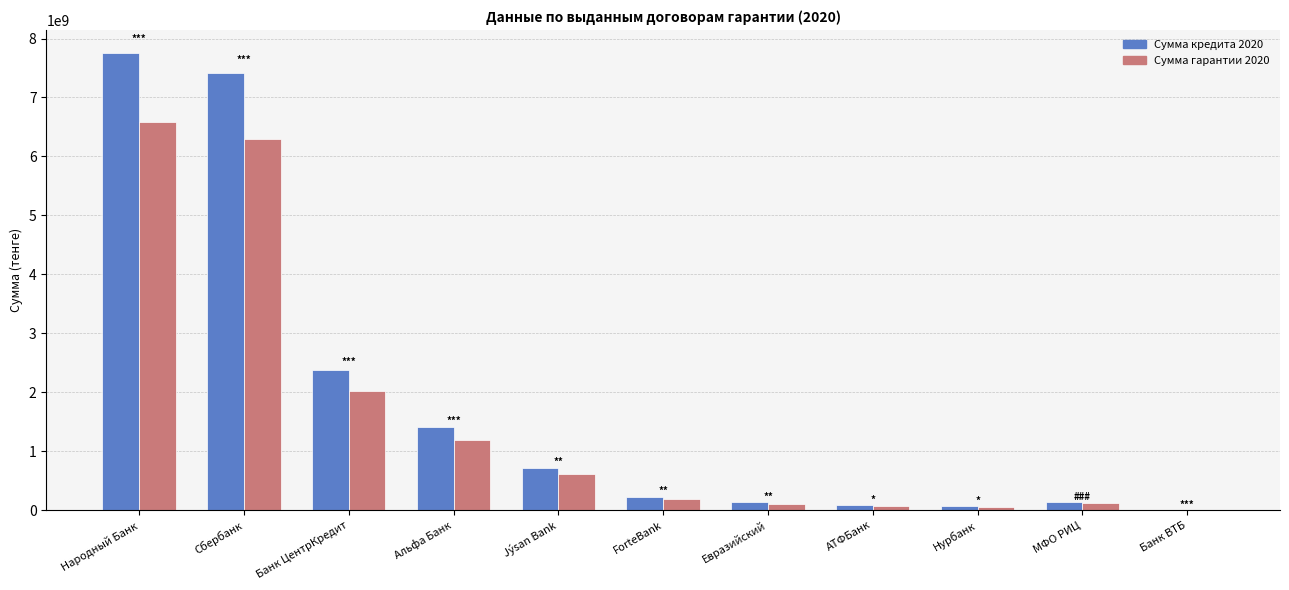

What is the sum of the Сумма гарантии 2020 values at Альфа Банк and Народный Банк?

7777959384.6